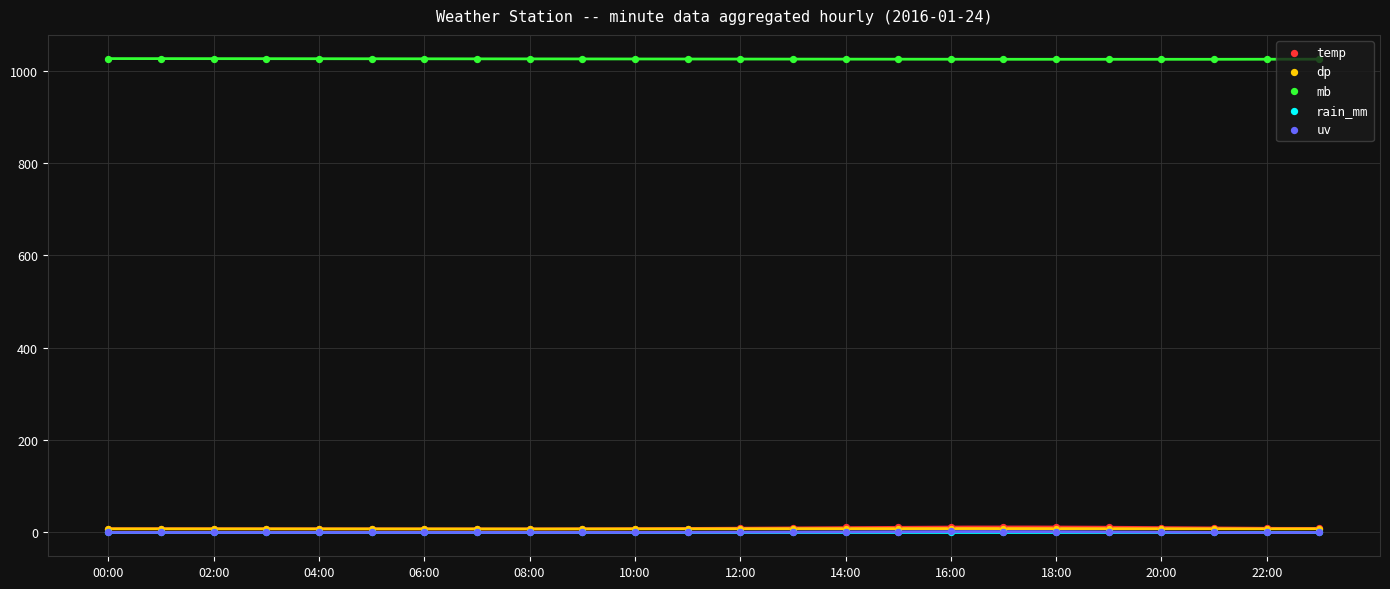

Is the value of temp at 14:00 greater than the value of uv at 21?

Yes